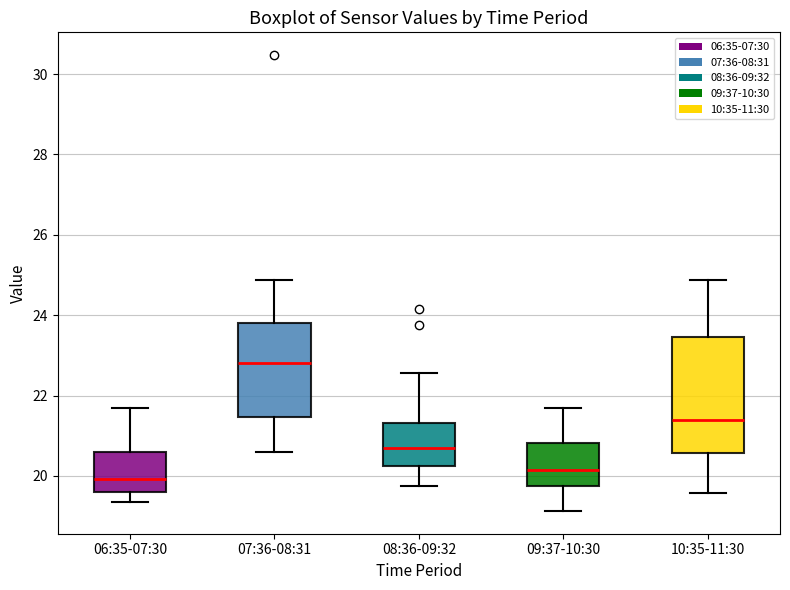

Reading left to right, transcribe this box plot: for each box, give where its median line is, the range the box spans, and where its two whiskers end, as read against the y-axis. The values are not printed on the chart, so give them approximately, as read against the axis.

06:35-07:30: median 20.0, box 19.6 to 20.6, whiskers 19.4 to 21.8
07:36-08:31: median 22.8, box 21.4 to 23.8, whiskers 20.6 to 24.8
08:36-09:32: median 20.6, box 20.2 to 21.4, whiskers 19.8 to 22.6
09:37-10:30: median 20.2, box 19.8 to 20.8, whiskers 19.2 to 21.8
10:35-11:30: median 21.4, box 20.6 to 23.4, whiskers 19.6 to 24.8